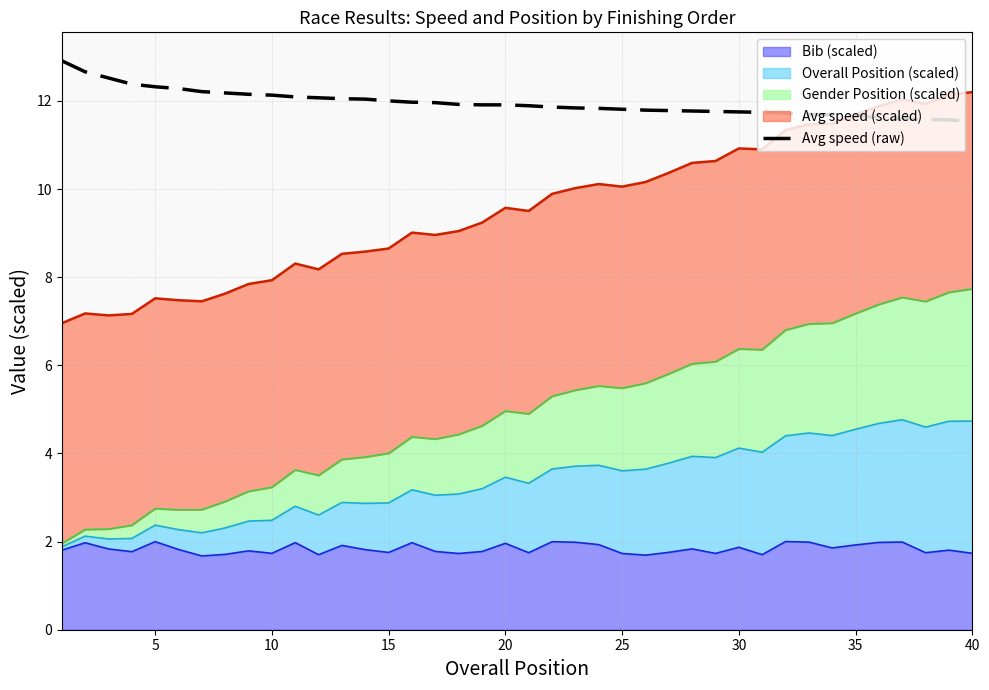

The chart shows a value of 7.7 at 25. True or false?

False